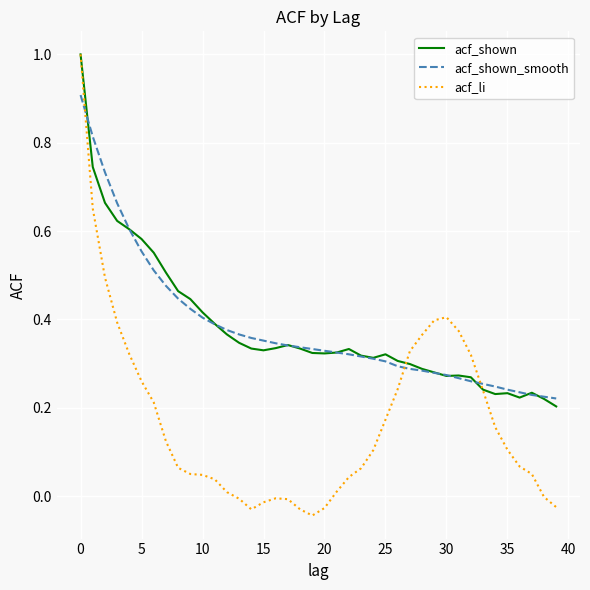

Which series has the largest range (max minus min)?

acf_li